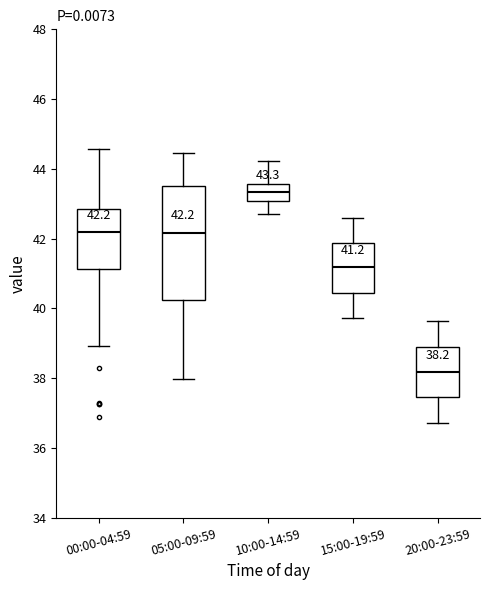

Which box is the tallest, from its lower edge to its upper edge?

05:00-09:59